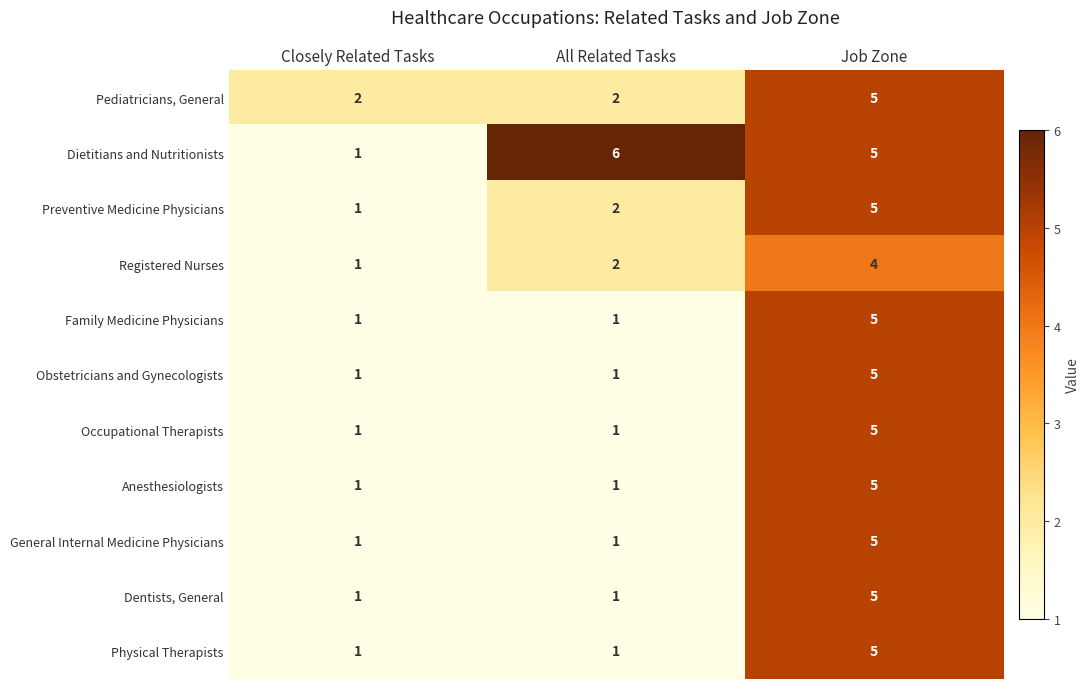

What is the sum of all Pediatricians, General values?

9